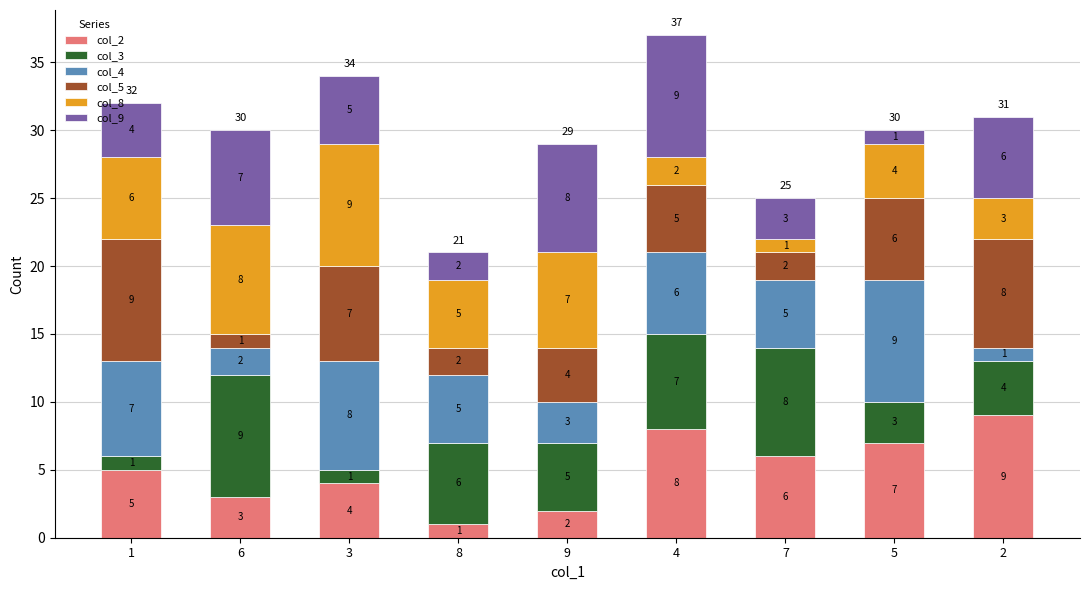

Does the chart contain stacked bars?

Yes